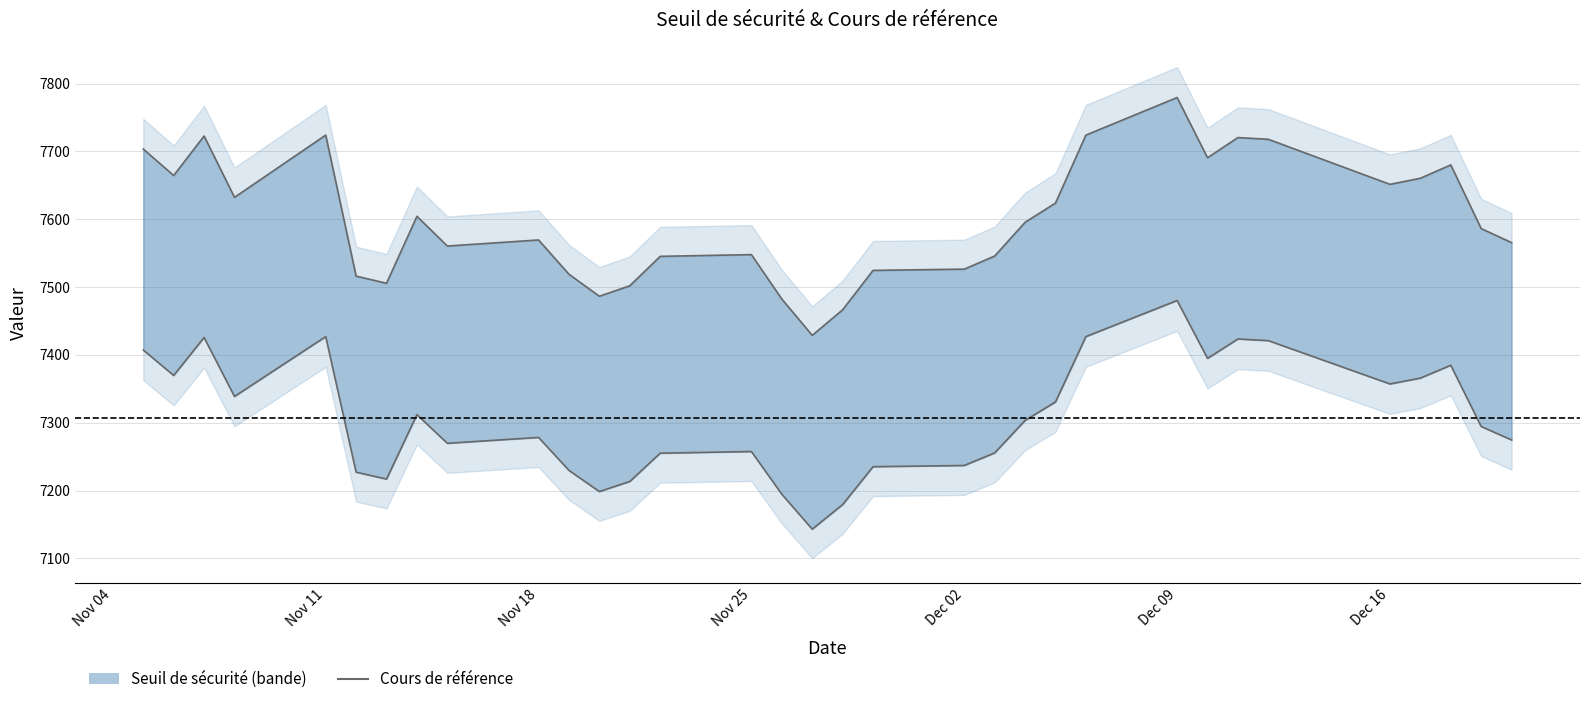

How many lines are shown in the chart?

1